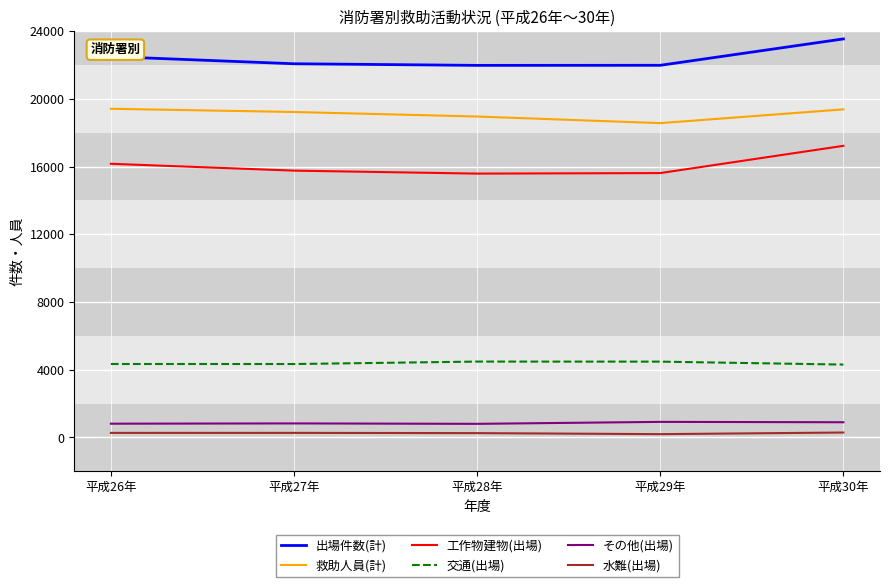

In 交通(出場), how many points are higher than both neighbors (excluding endpoints)?

1